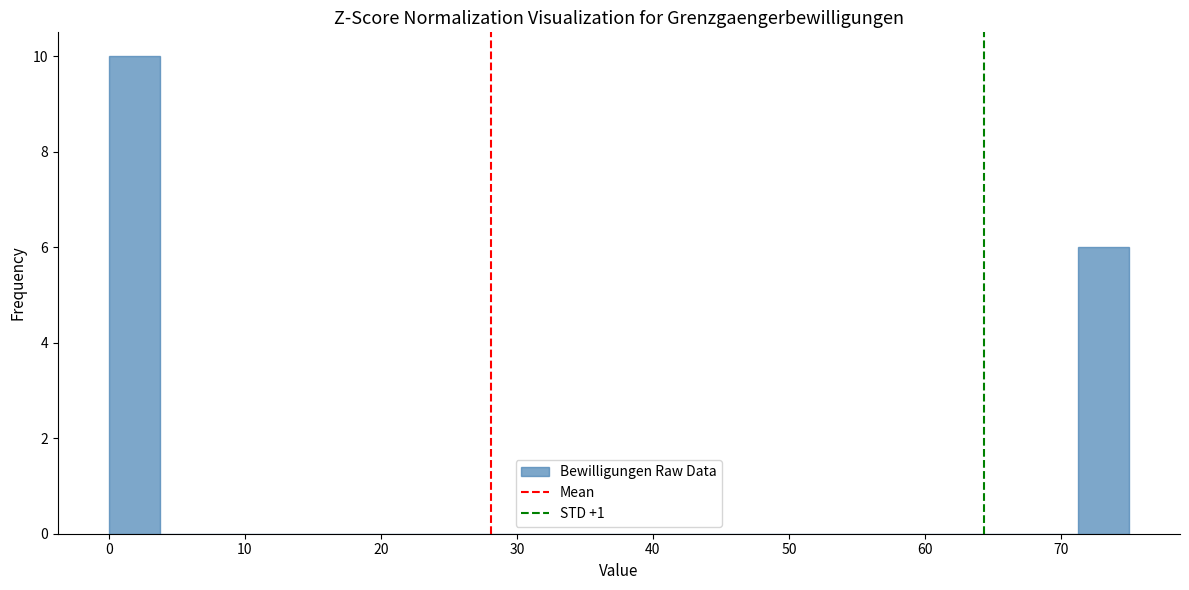

Read against the x-axis, roughly where is the centre of the tallest bar?

2